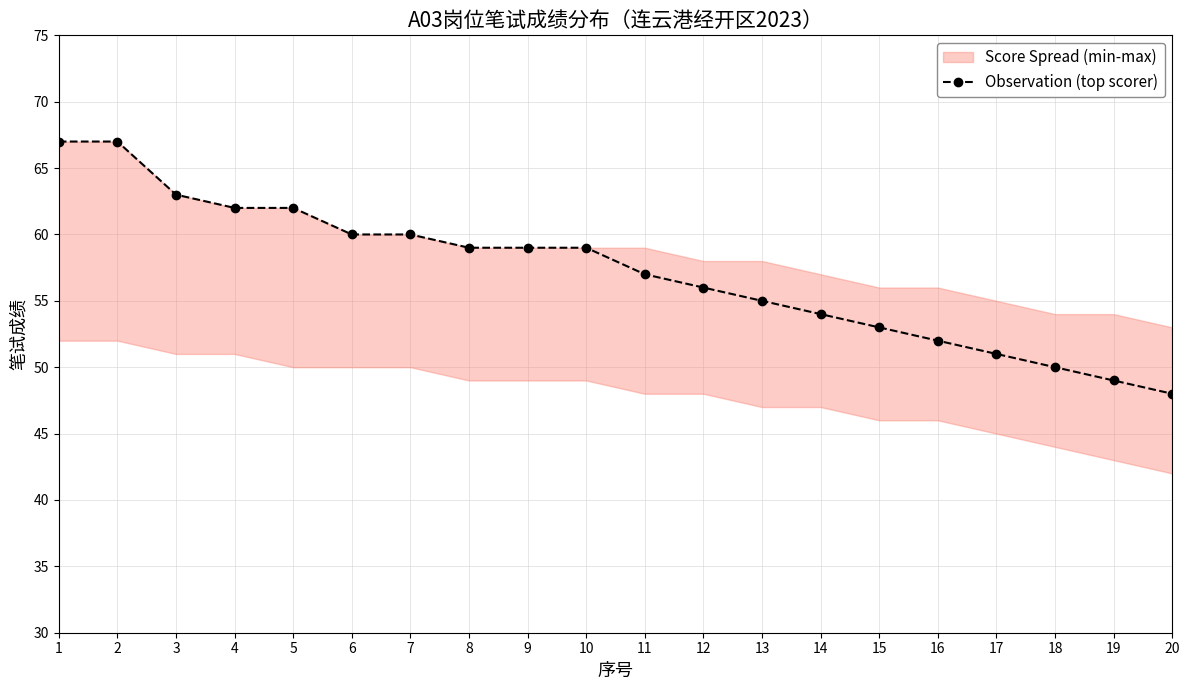

Which has a higher value, 17 or 5?

5